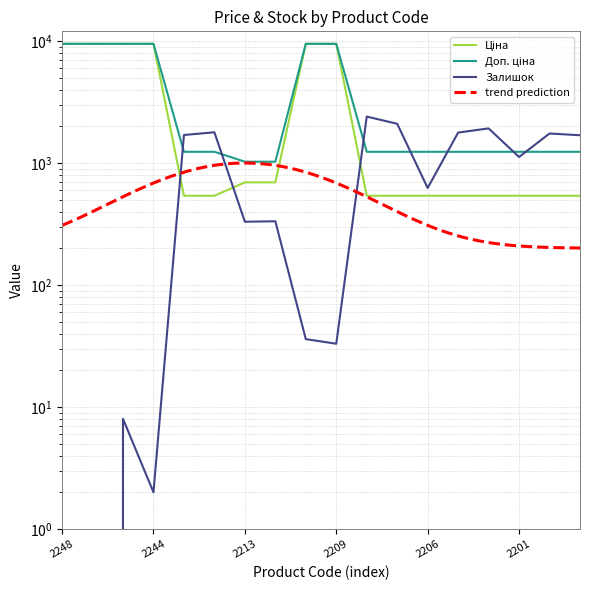

What is the difference between the Залишок values at 284032203 and 284032205?

10.0